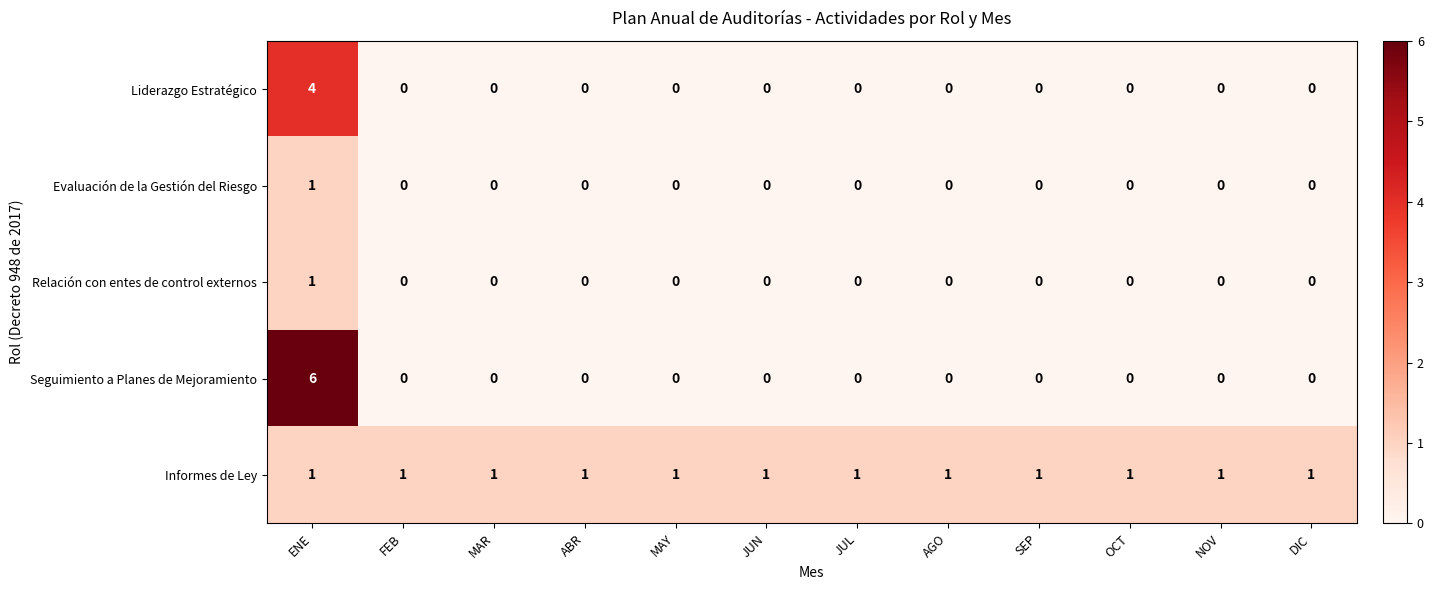

The Evaluación de la Gestión del Riesgo series shows -1 at AGO. True or false?

False